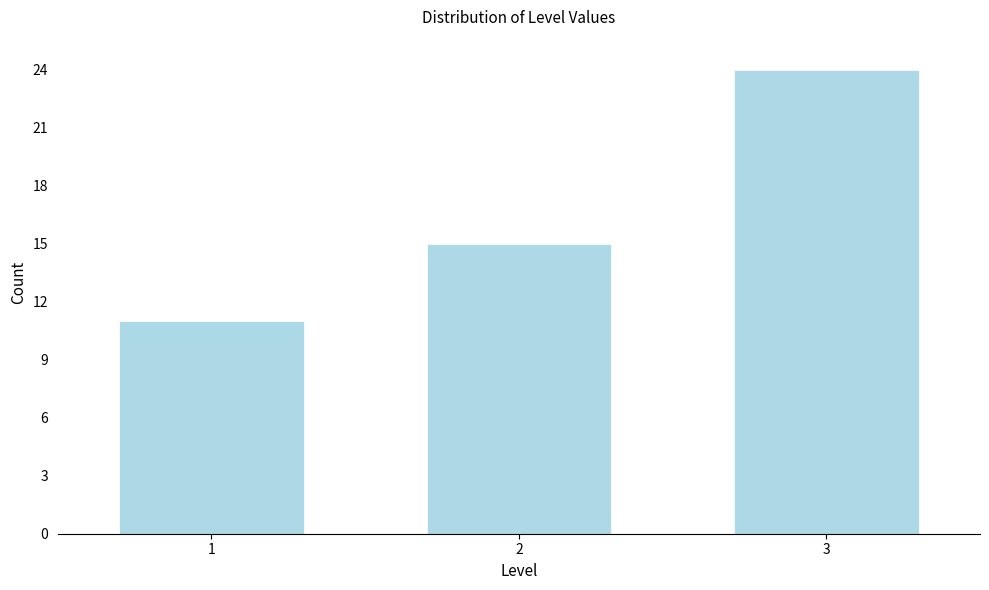

Reading left to right, extract all data points from this chart.

11	15	24